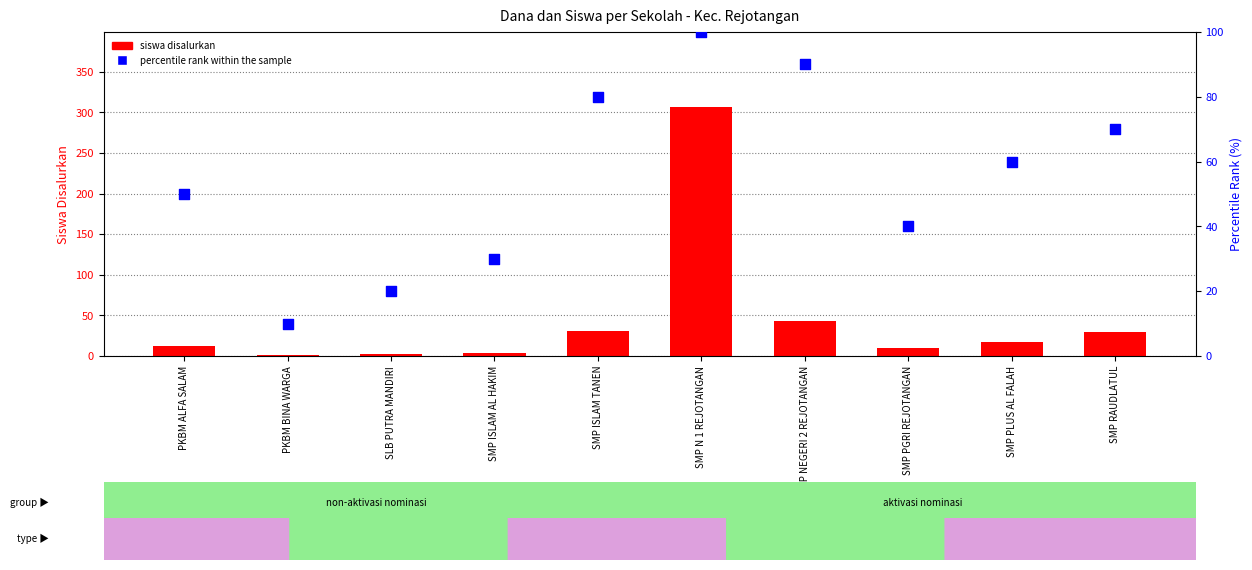

Which series contains the lowest Y value?

siswa disalurkan